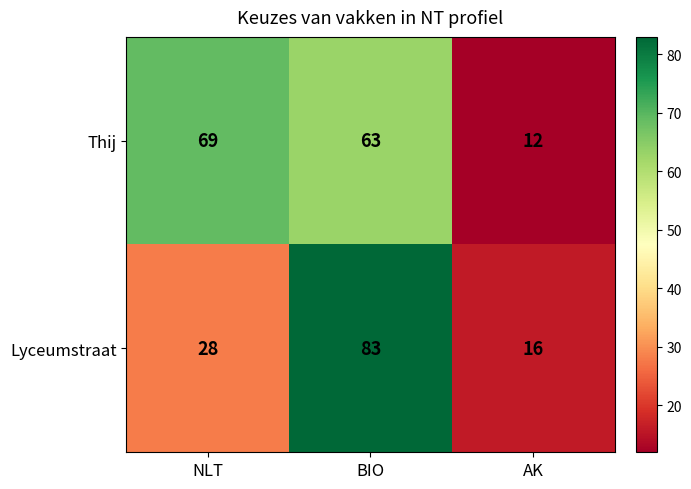

What is the difference between the Lyceumstraat values at AK and NLT?

12